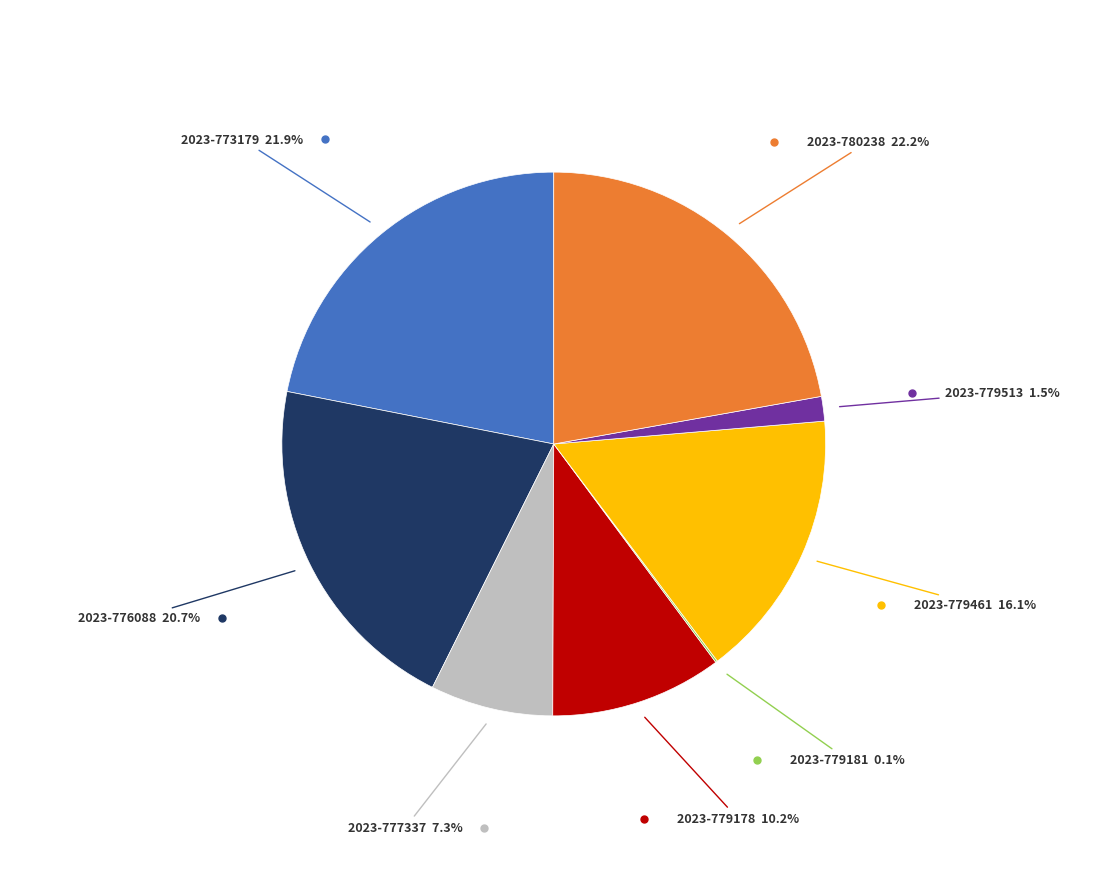

Does any single category account for the majority?

No